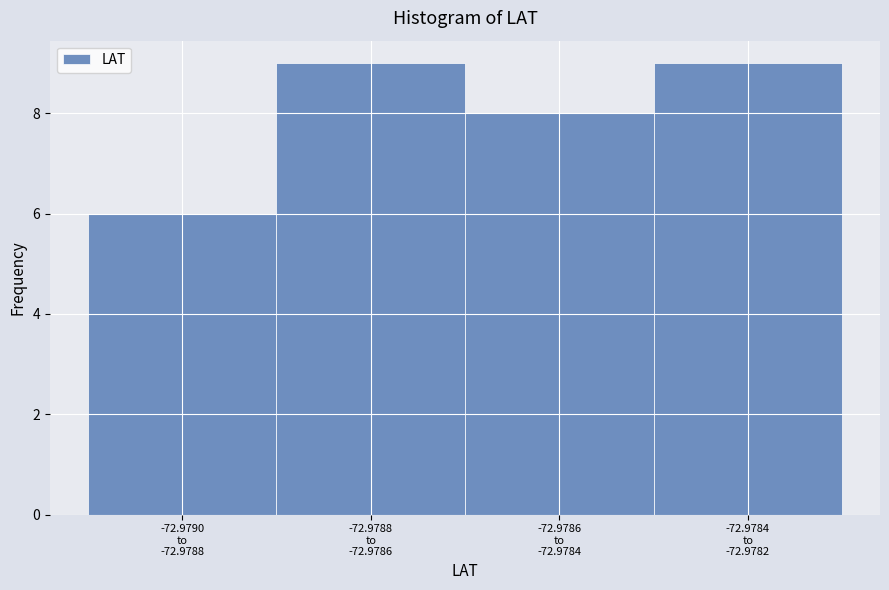

Reading right to left, list all the values displayed in this chart.

9	8	9	6